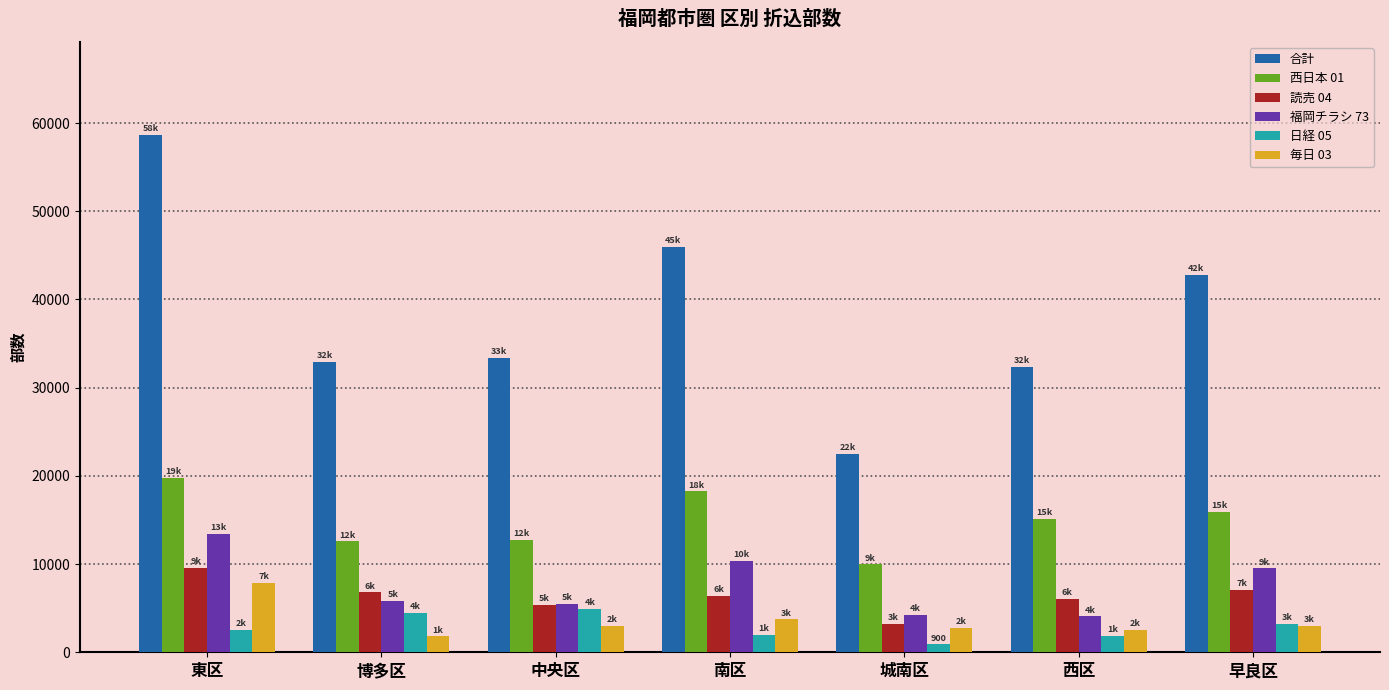

True or false: 合計 has a value of 32380 at 西区.

True